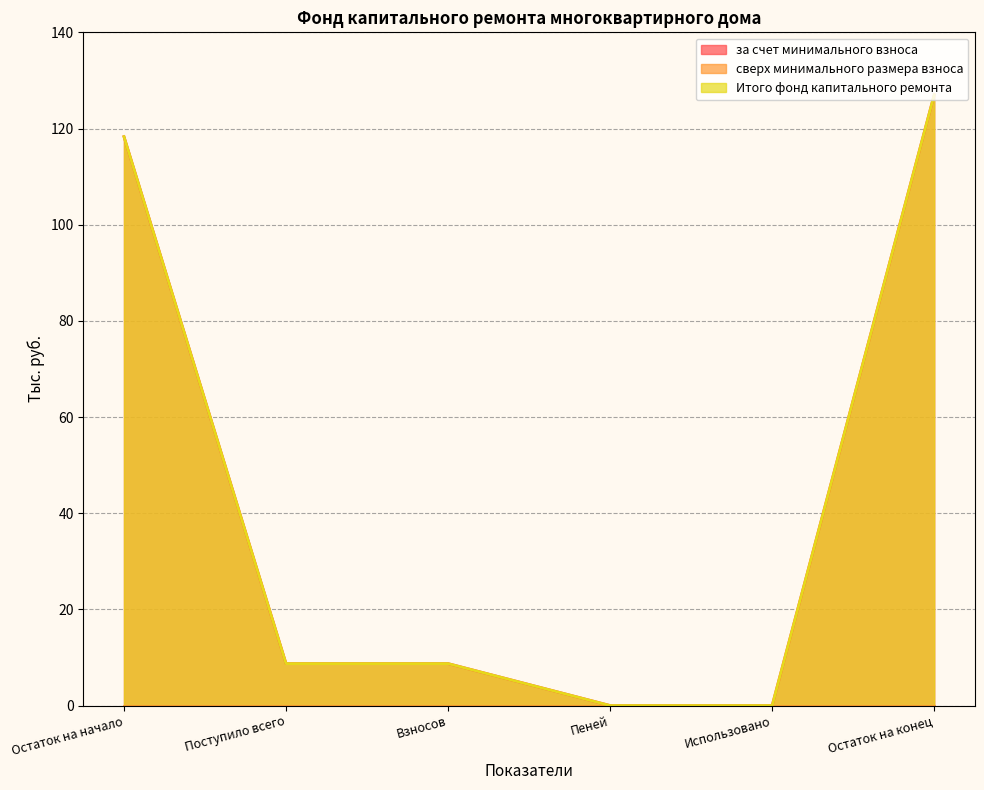

What is the highest value of the за счет минимального взноса series?

127.0